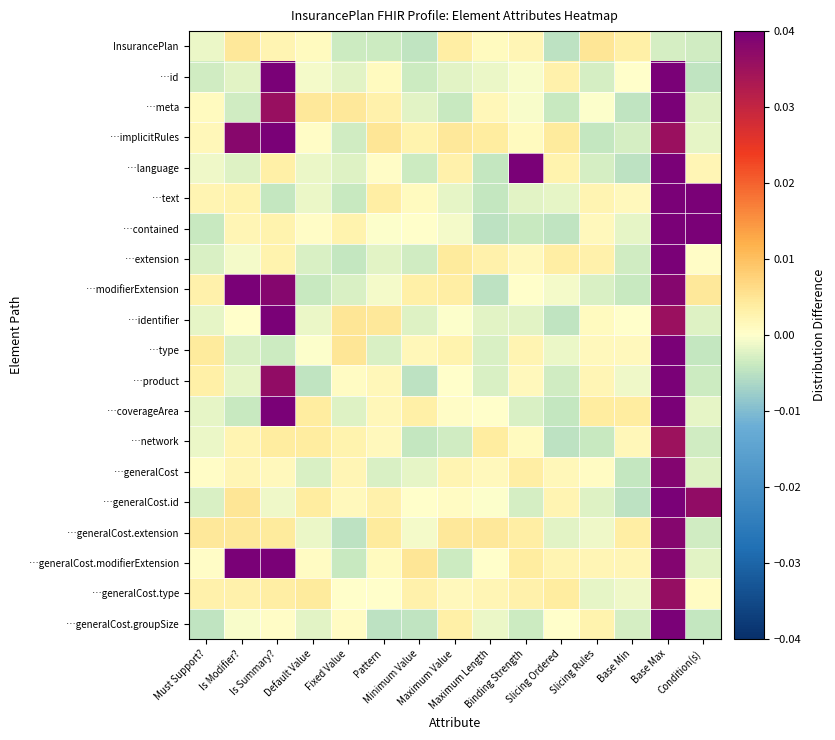

Rank the series at Condition(s) from highest to lowest value.

…contained, …text, …generalCost.id, …modifierExtension, …language, …generalCost.type, …extension, …coverageArea, …implicitRules, …generalCost.modifierExtension, …identifier, …generalCost, …meta, InsurancePlan, …generalCost.extension, …network, …product, …type, …generalCost.groupSize, …id